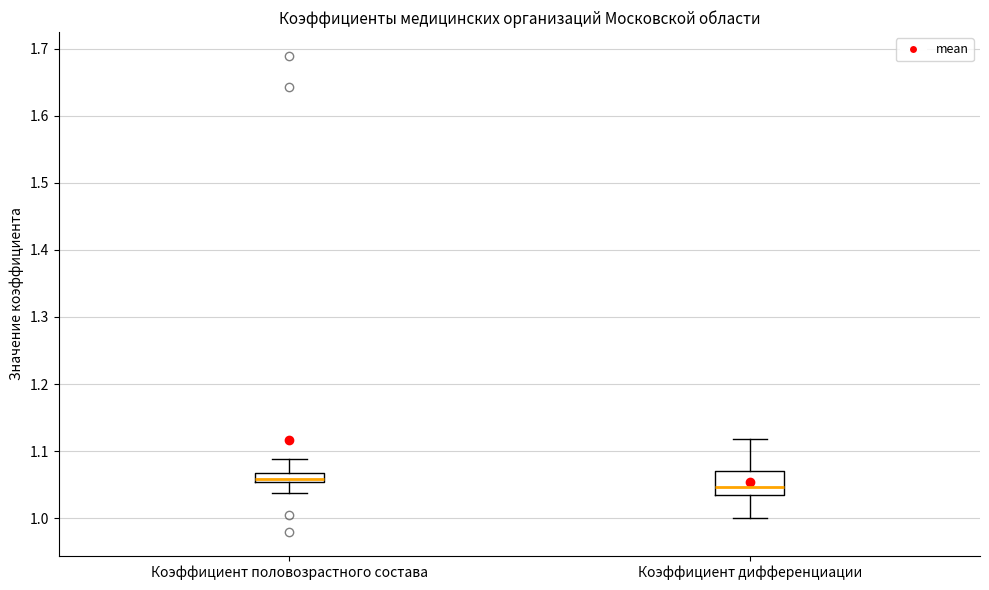

Which box is the tallest, from its lower edge to its upper edge?

Коэффициент дифференциации